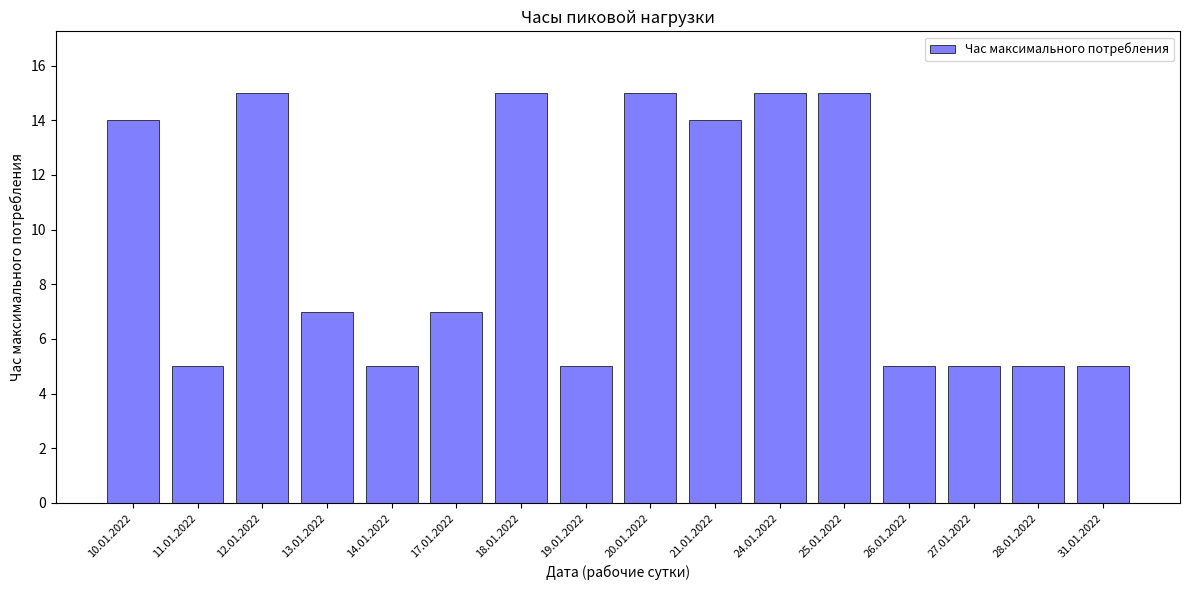

What position from the left is 26.01.2022?

13